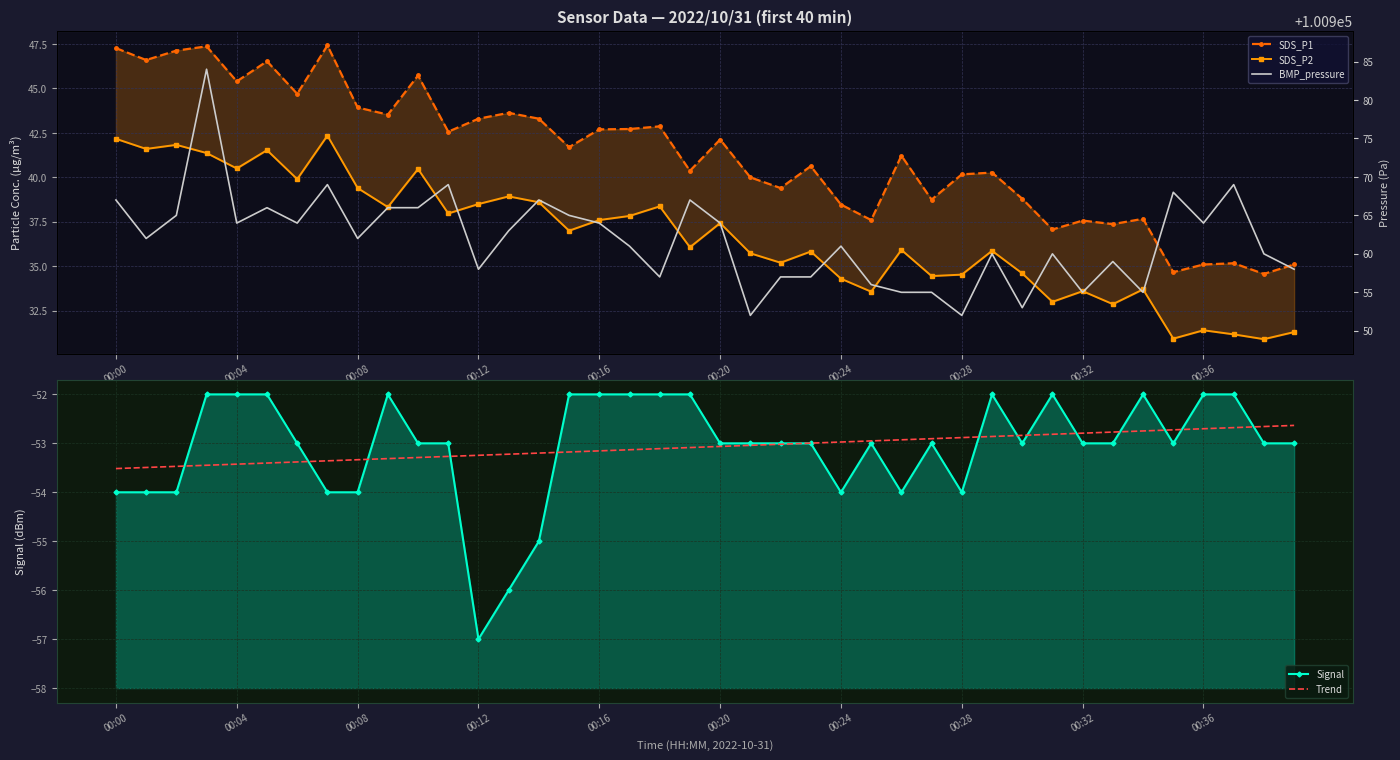

What is the value of the SDS_P1 point at the 39th from the left?

34.6